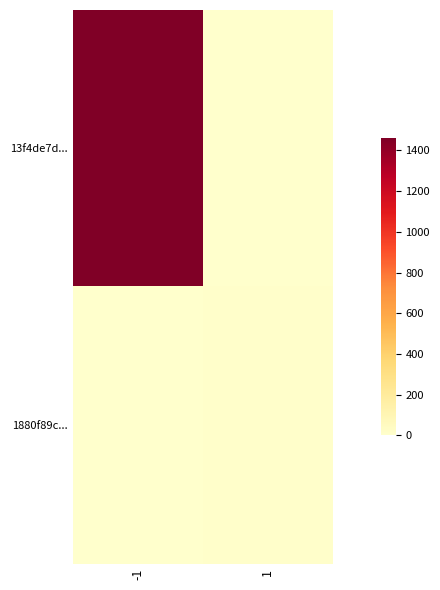

Which series has the largest total across all categories?

13f4de7d...